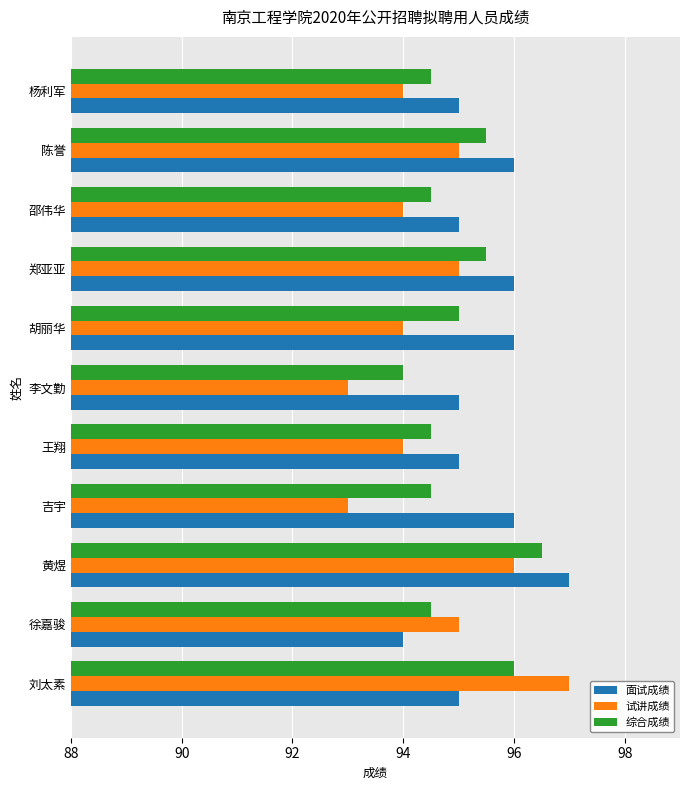

What is the minimum value shown in the chart?

93.0